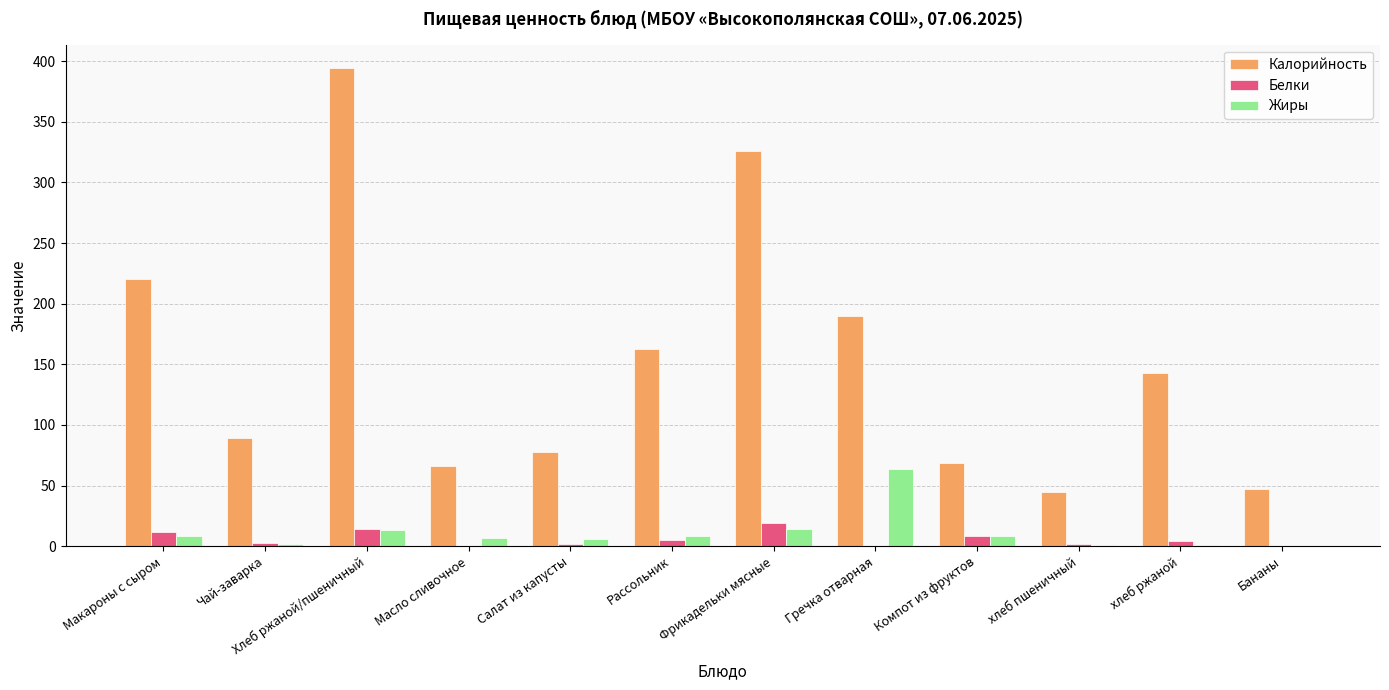

At which label does Калорийность reach its peak?

Хлеб ржаной/пшеничный